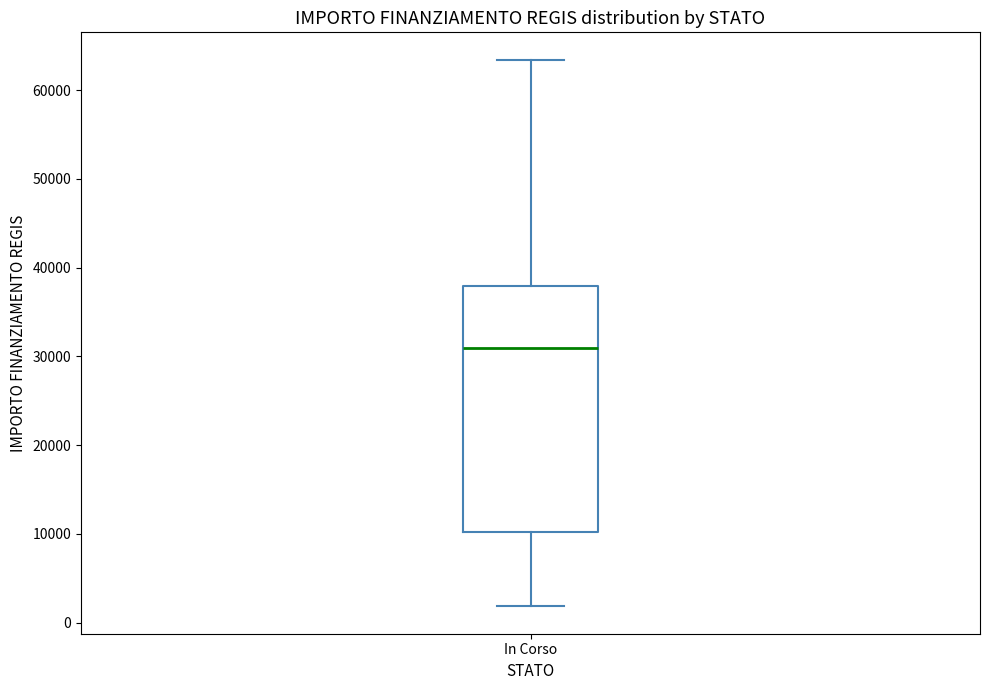

Where is the lower edge of the box for In Corso on the y-axis? The values are not printed on the chart, so give them approximately, as read against the axis.

10000